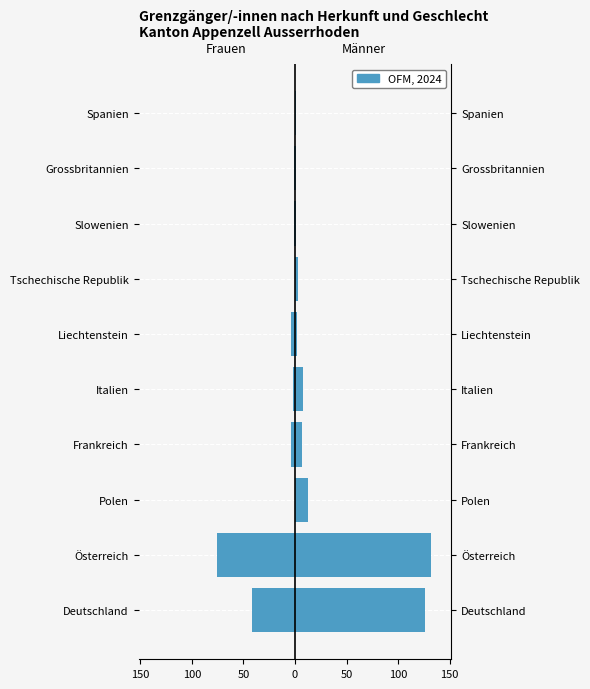

How many data points in Männer are less than 7?

5